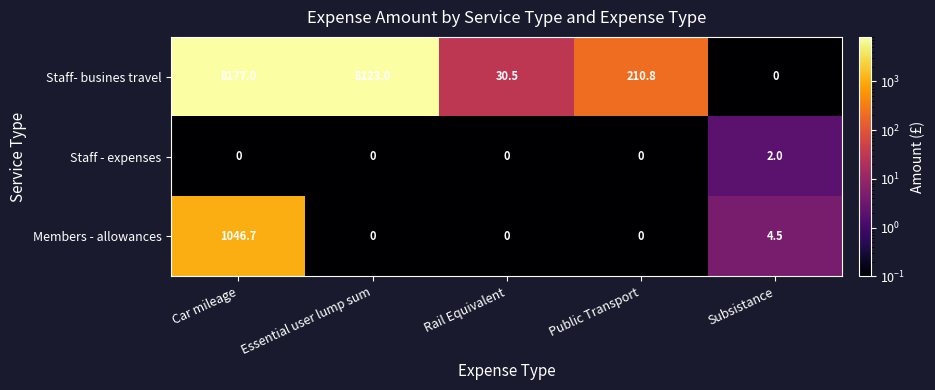

How many distinct data groups are displayed?

3